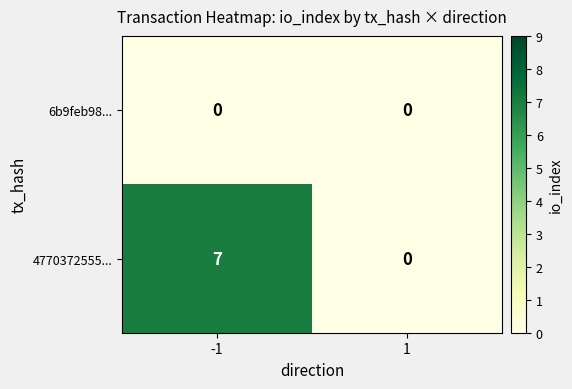

Between -1 and 1, which series saw the biggest shift?

4770372555...